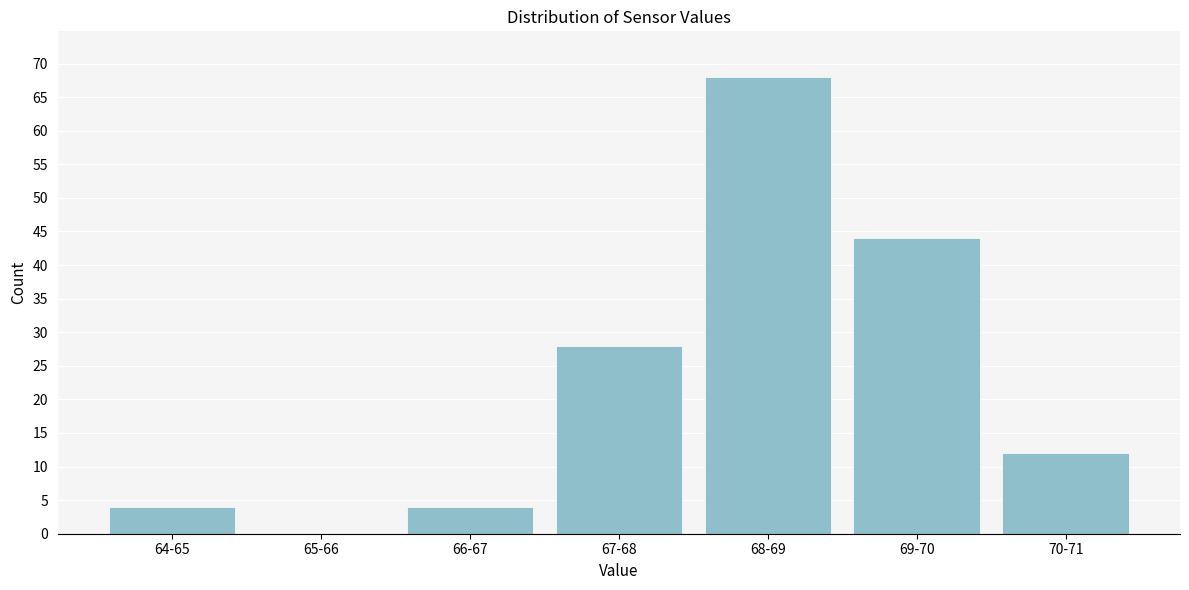

Reading left to right, extract all data points from this chart.

64-65=4	65-66=0	66-67=4	67-68=28	68-69=68	69-70=44	70-71=12